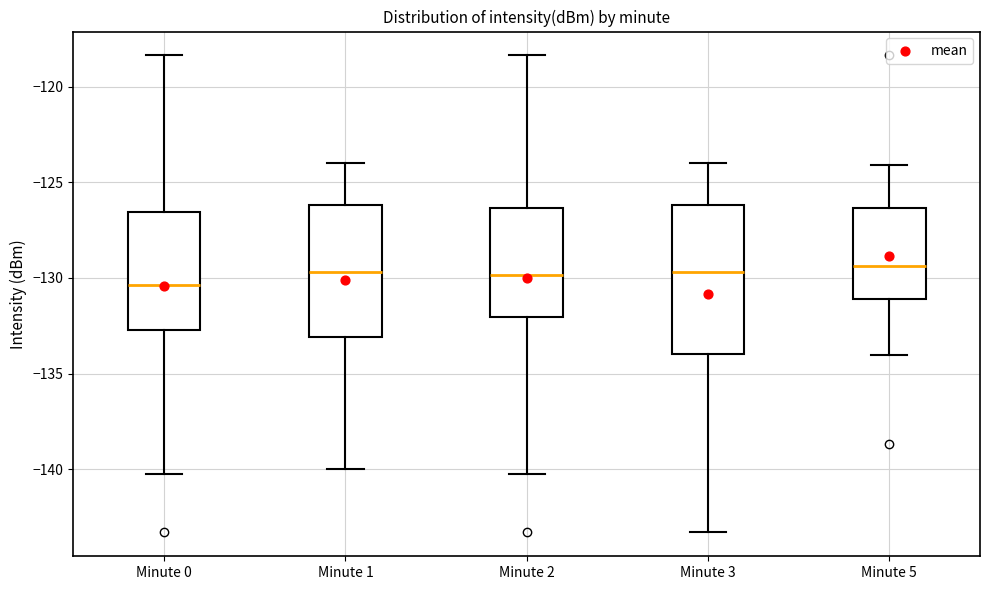

Reading left to right, read every box against the y-axis: the position of its median line, the range the box covers, and the ends of its whiskers. The values are not printed on the chart, so give them approximately, as read against the axis.

Minute 0: median -130.5, box -132.5 to -126.5, whiskers -140.5 to -118.5
Minute 1: median -129.5, box -133.0 to -126.0, whiskers -140.0 to -124.0
Minute 2: median -130.0, box -132.0 to -126.5, whiskers -140.5 to -118.5
Minute 3: median -129.5, box -134.0 to -126.0, whiskers -143.5 to -124.0
Minute 5: median -129.5, box -131.0 to -126.5, whiskers -134.0 to -124.0